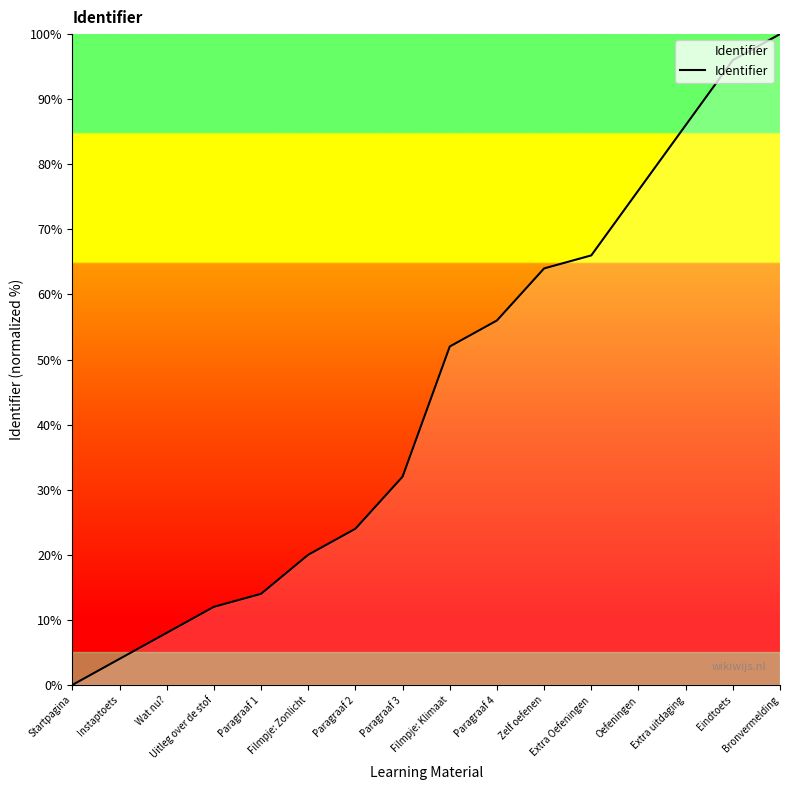

The chart shows a value of 33.0 at Paragraaf 2. True or false?

False